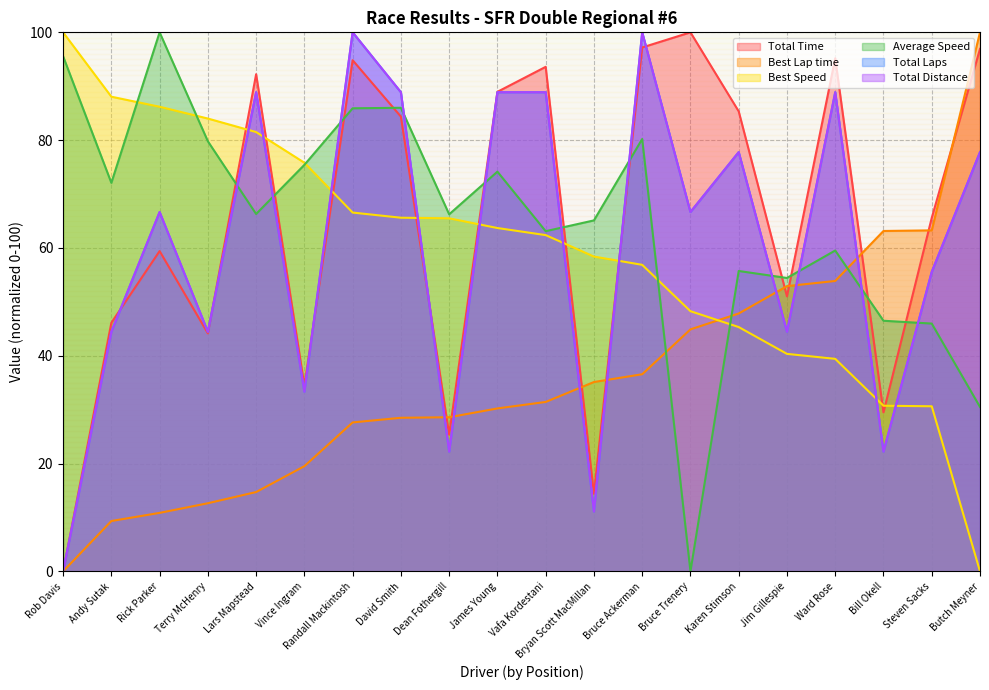

Reading left to right, list all the values displayed in this chart.

Total Time: 0.0	46.1	59.4	44.2	92.2	34.5	94.8	84.4	25.4	89.0	93.6	14.4	97.2	100.0	85.3	51.0	95.2	29.5	65.6	96.9
Best Lap time: 0.0	9.3	10.9	12.6	14.7	19.5	27.6	28.5	28.6	30.2	31.4	35.1	36.6	44.9	47.8	52.9	53.9	63.2	63.3	100.0
Best Speed: 100.0	88.1	86.2	84.0	81.5	75.8	66.6	65.6	65.5	63.7	62.4	58.4	56.9	48.3	45.3	40.4	39.4	30.7	30.6	0.0
Average Speed: 95.6	72.1	100.0	79.8	66.3	75.4	85.9	86.0	66.2	74.2	63.1	65.1	80.2	0.0	55.7	54.4	59.5	46.5	46.0	30.5
Total Laps: 0.0	44.4	66.7	44.4	88.9	33.3	100.0	88.9	22.2	88.9	88.9	11.1	100.0	66.7	77.8	44.4	88.9	22.2	55.6	77.8
Total Distance: 0.0	44.4	66.7	44.4	88.9	33.3	100.0	88.9	22.2	88.9	88.9	11.1	100.0	66.7	77.8	44.4	88.9	22.2	55.6	77.8